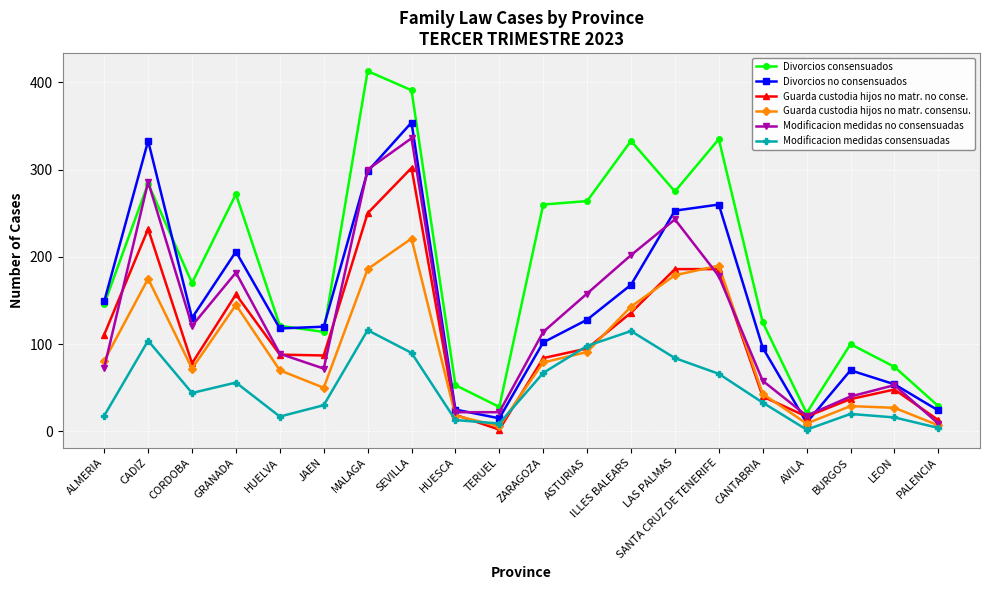

True or false: Modificacion medidas no consensuadas has a value of 310 at SANTA CRUZ DE TENERIFE.

False